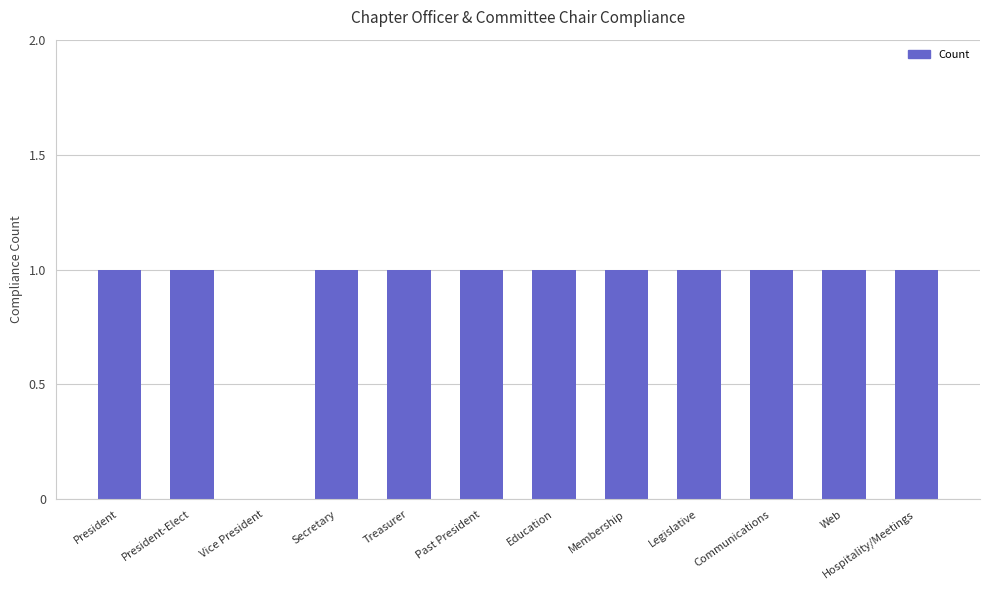

What is the greatest value displayed?

1